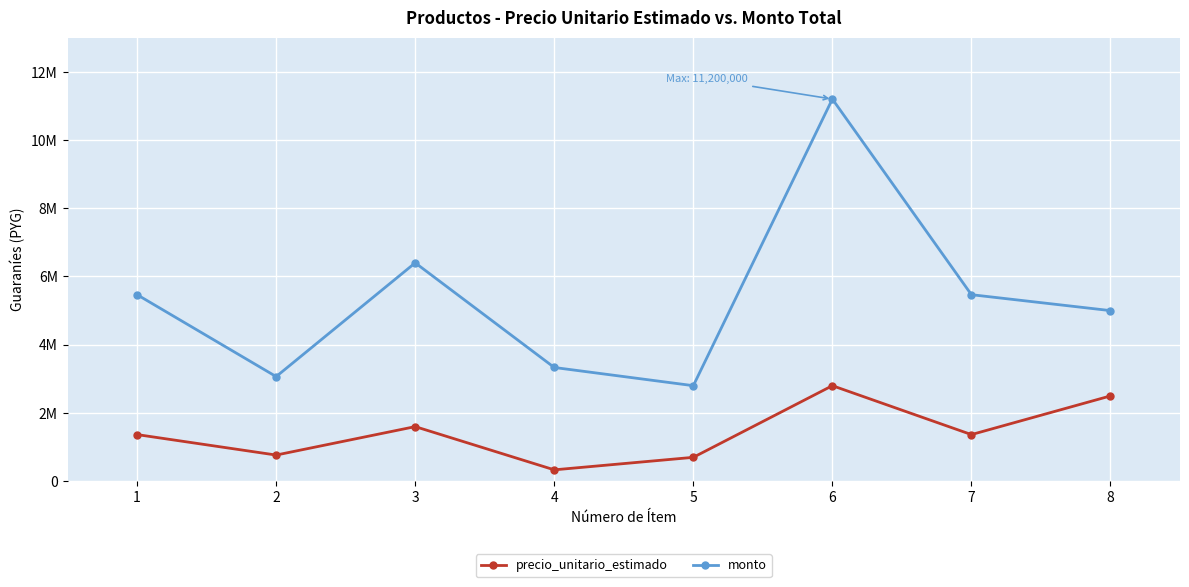

What is the average value of the precio_unitario_estimado series?

1429167